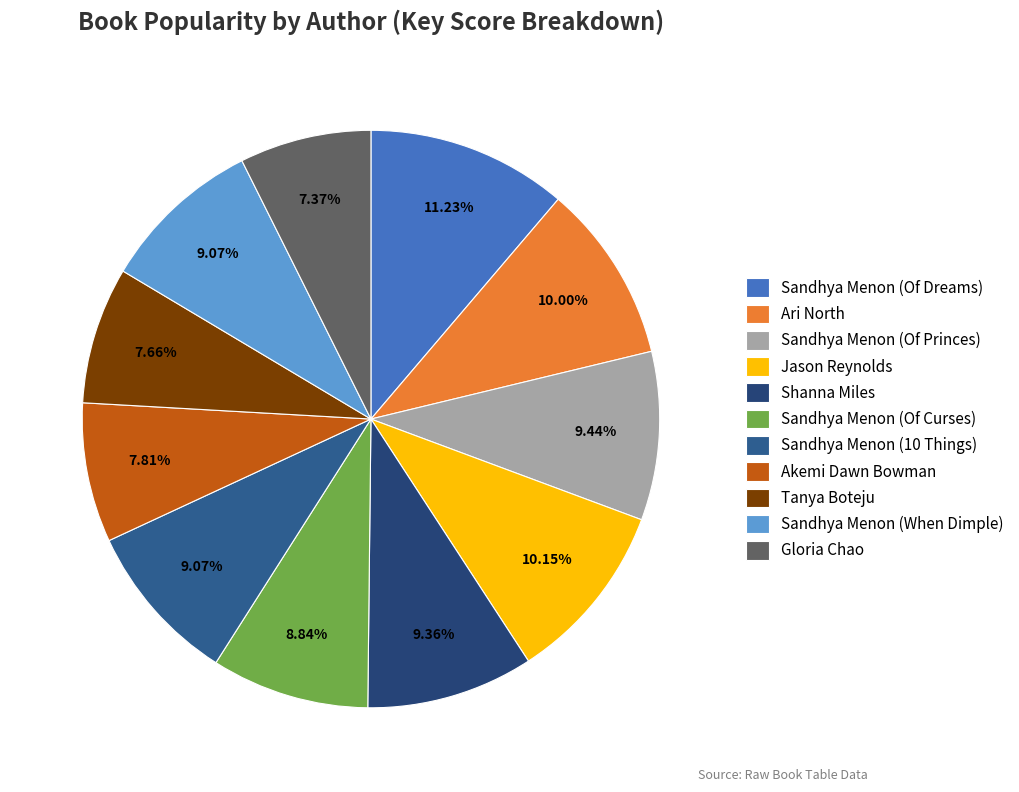

How many slices are in this pie chart?

11